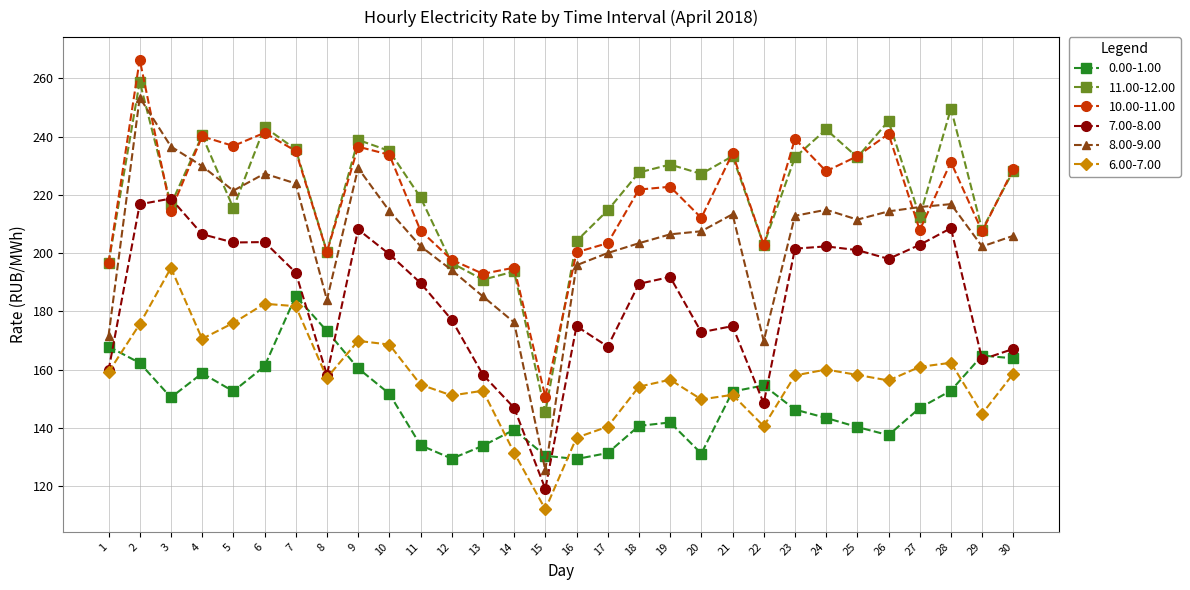

What is the minimum value shown in the chart?

112.1